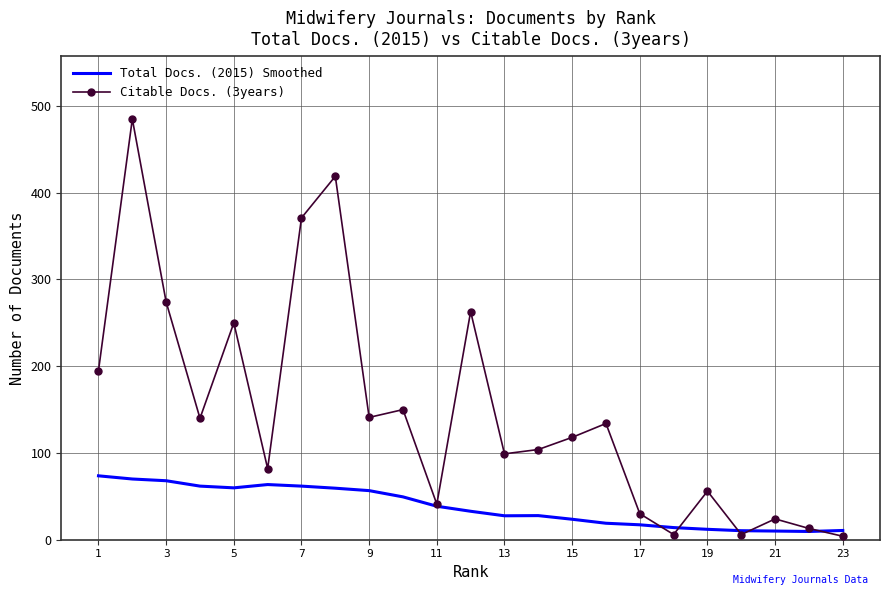

How many distinct data groups are displayed?

2